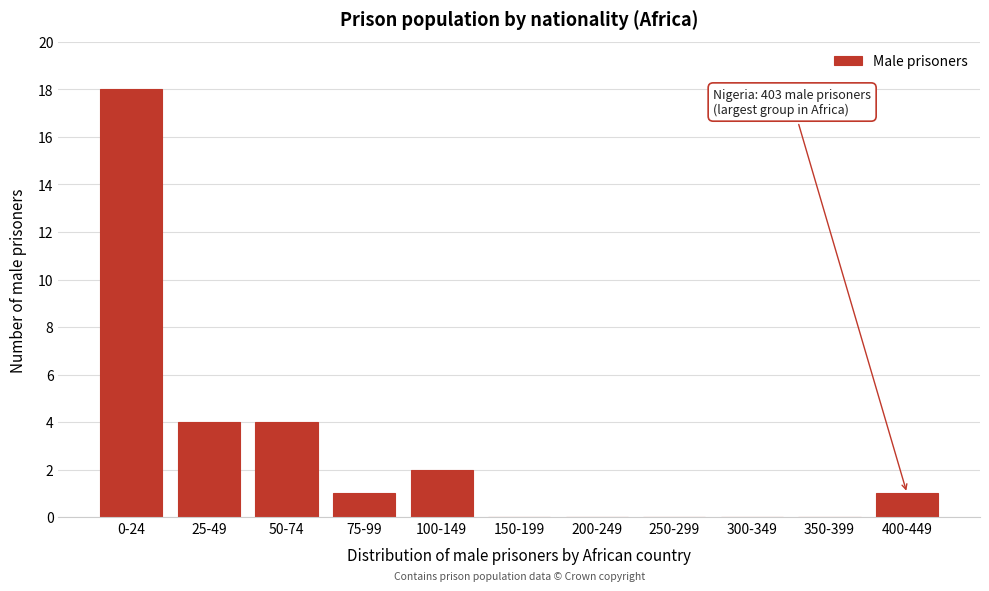

Reading left to right, list all the values displayed in this chart.

0-24=18	25-49=4	50-74=4	75-99=1	100-149=2	150-199=0	200-249=0	250-299=0	300-349=0	350-399=0	400-449=1